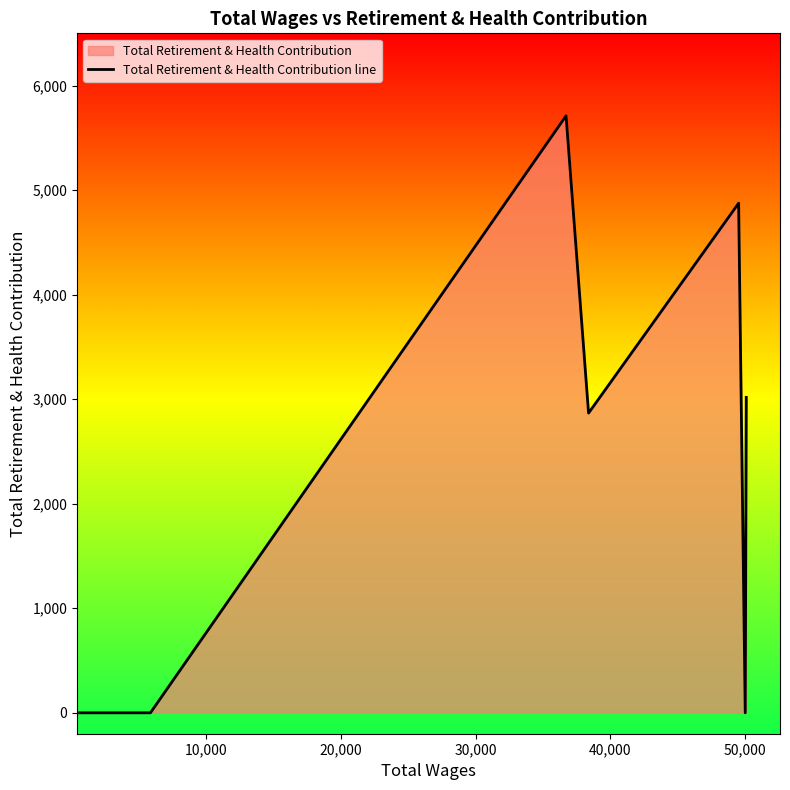

True or false: the data has more than 1 interior local peaks.

True